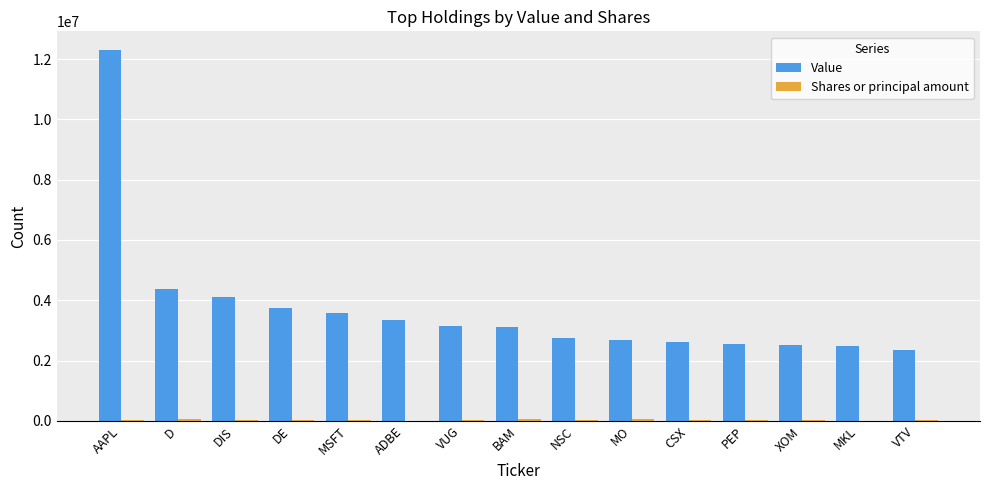

True or false: Value has a value of 870652 at PEP.

False